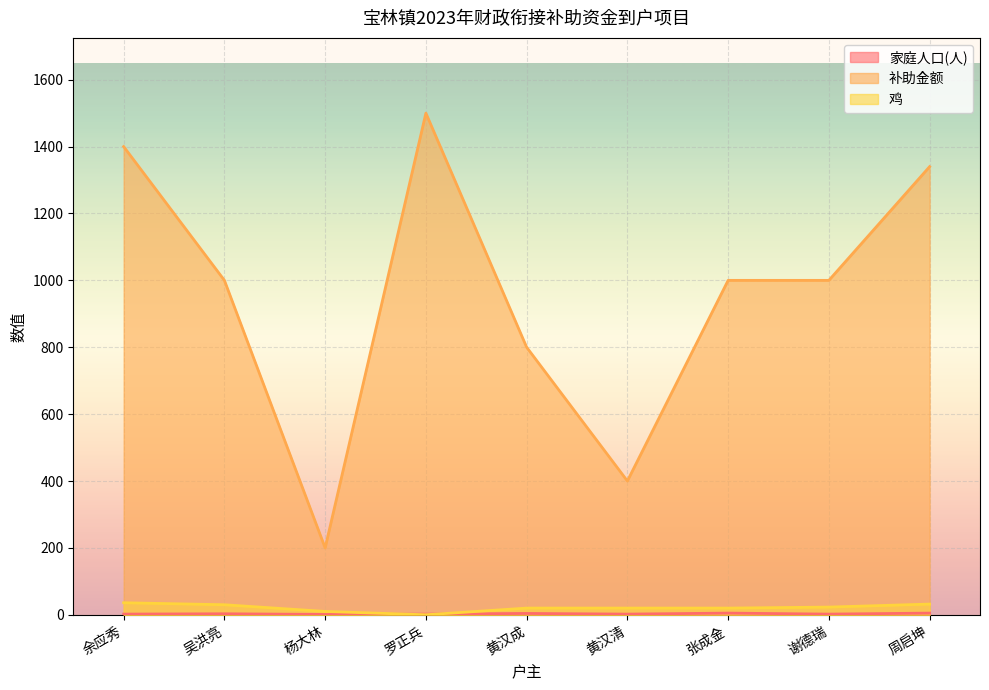

How many interior local peaks does the 家庭人口(人) series have?

3